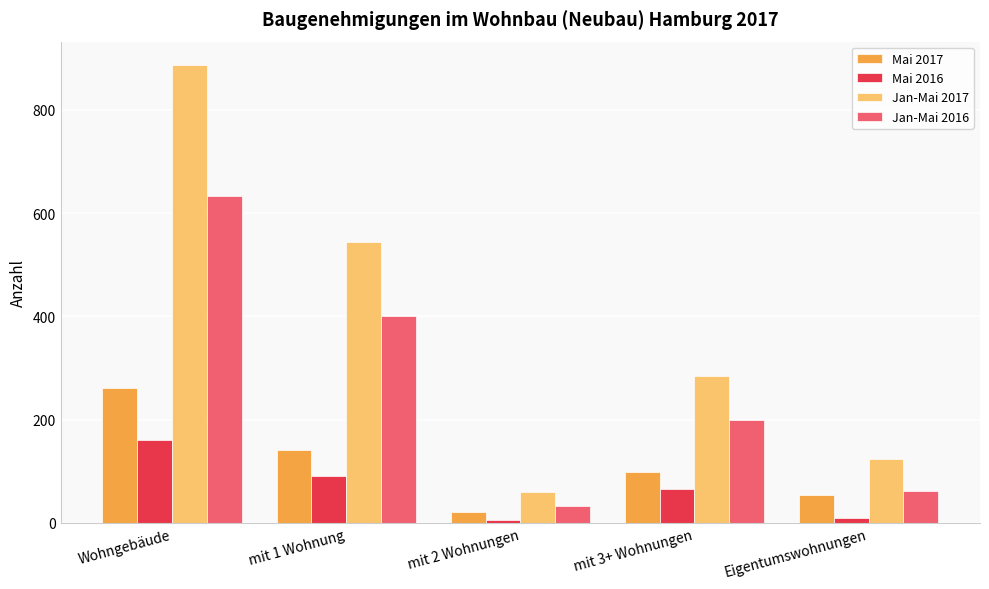

What is the maximum value for Jan-Mai 2016?

634